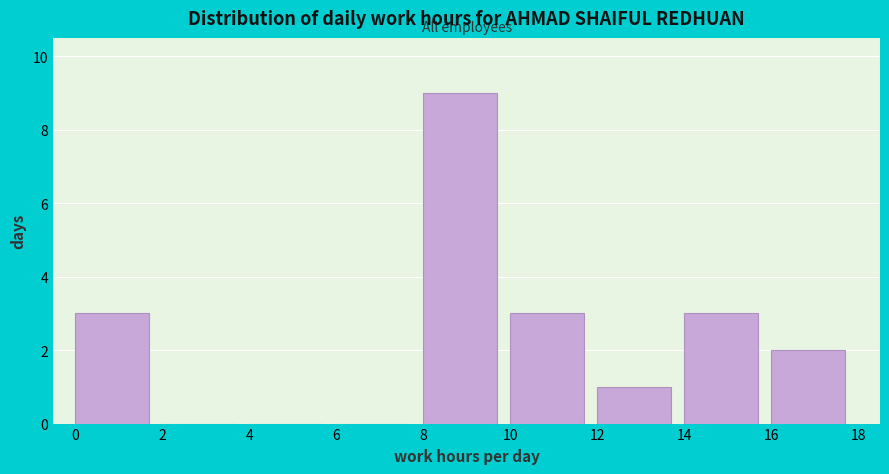

Reading left to right, transcribe this chart: for each bar, give the range it covers on the x-axis and its height. The values are not printed on the chart, so give them approximately, as read against the axis.

0 to 2: 3
2 to 4: 0
4 to 6: 0
6 to 8: 0
8 to 10: 9
10 to 12: 3
12 to 14: 1
14 to 16: 3
16 to 18: 2